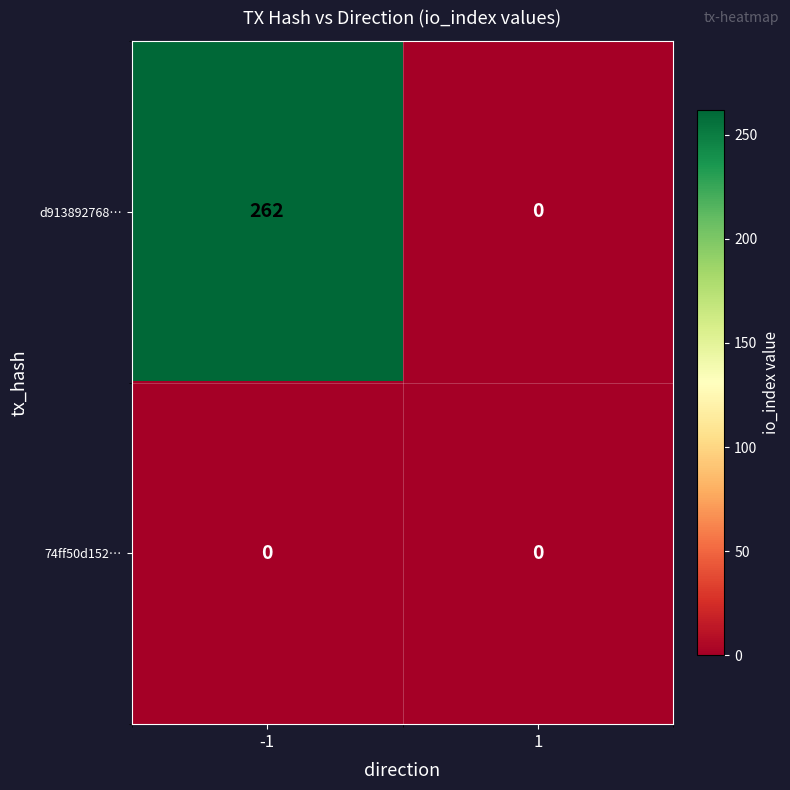

At which category is the sum across all series the highest?

-1